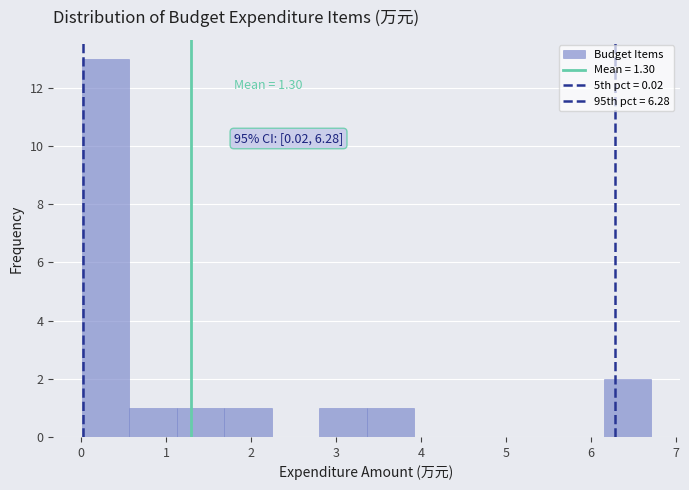

Which range on the x-axis has the tallest bar?

0.0 to 0.6